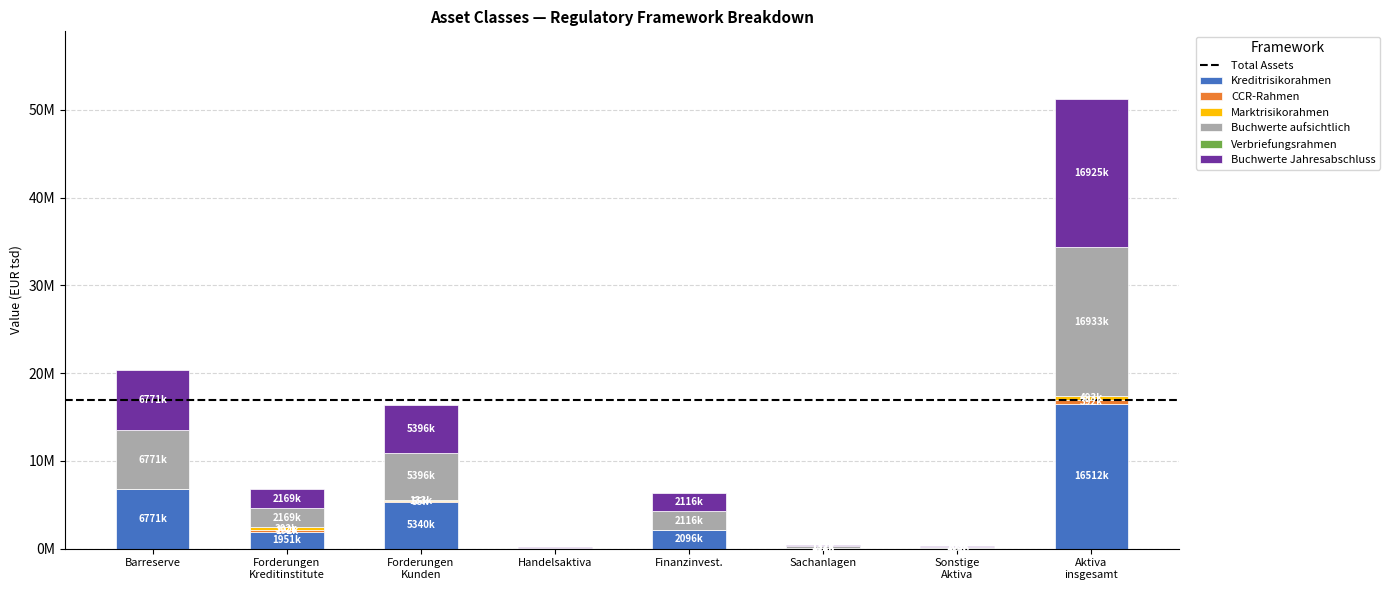

What is the average value of the CCR-Rahmen series?

97915